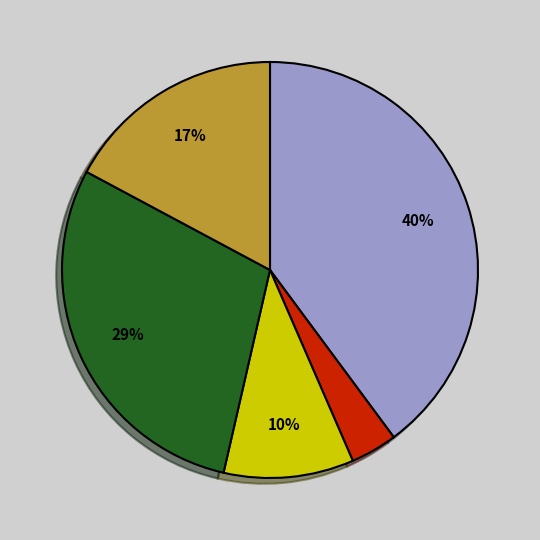

Is there any slice that represents more than half of the pie?

No